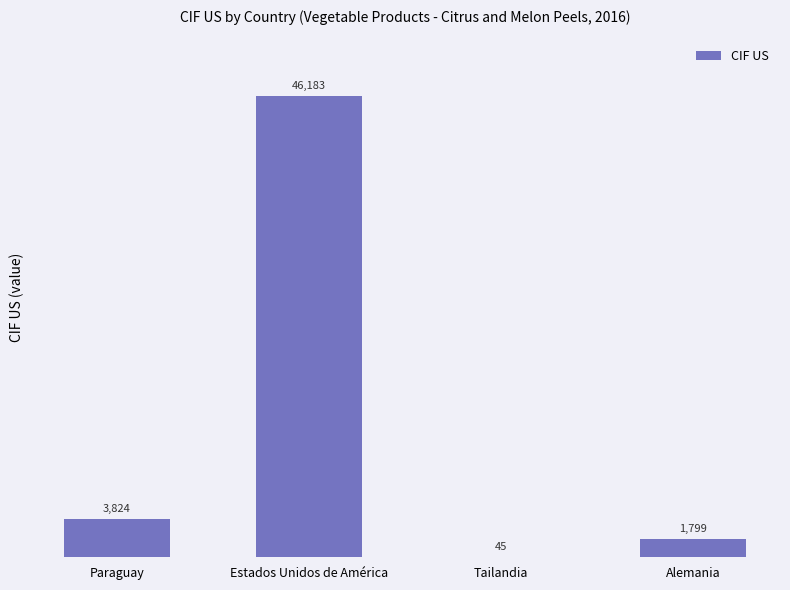

Are the bars horizontal?

No